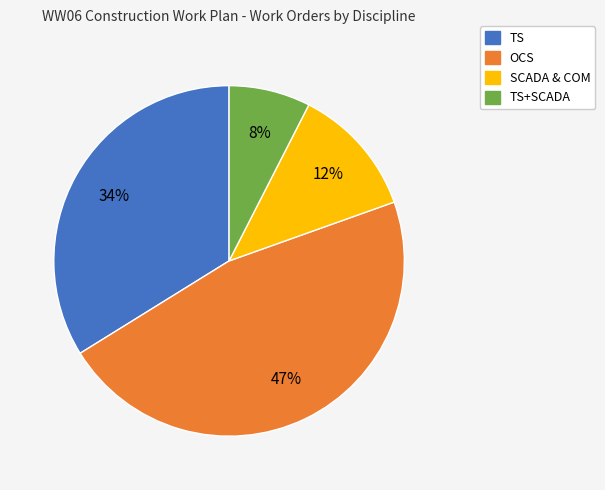

To the nearest percent, what is the difference between the largest and smallest slice percentages?

39%